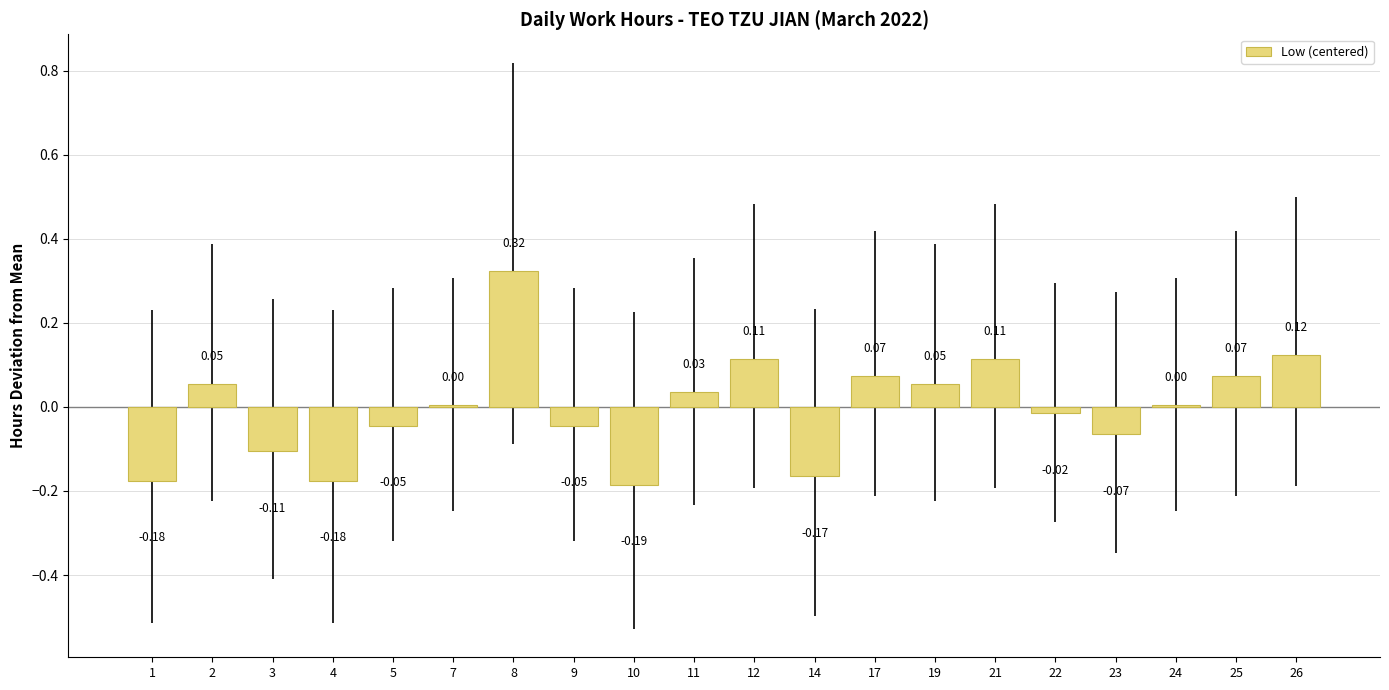

Which has a higher value, 2 or 26?

26